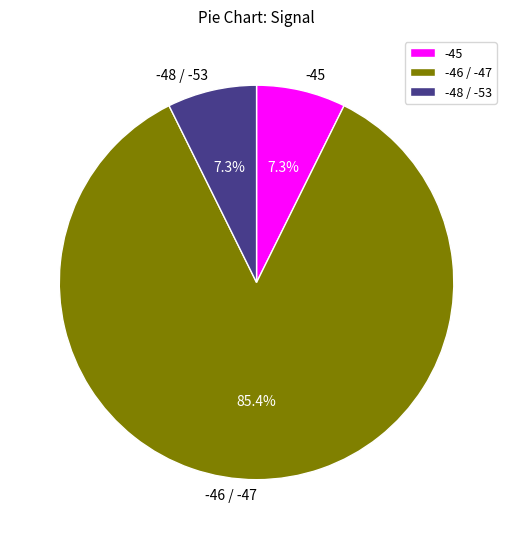

What is the ratio of the value at -48 / -53 to the value at -45?

1.0